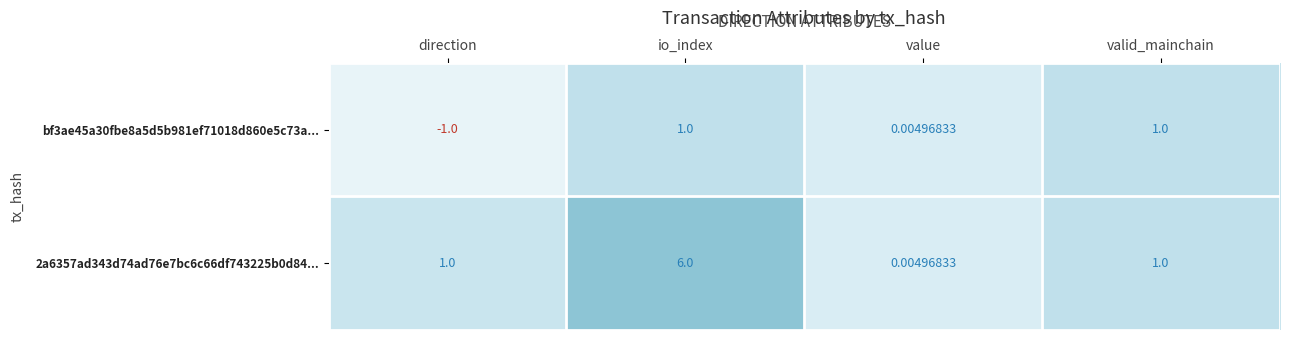

At which category does the chart reach its peak across all series?

io_index